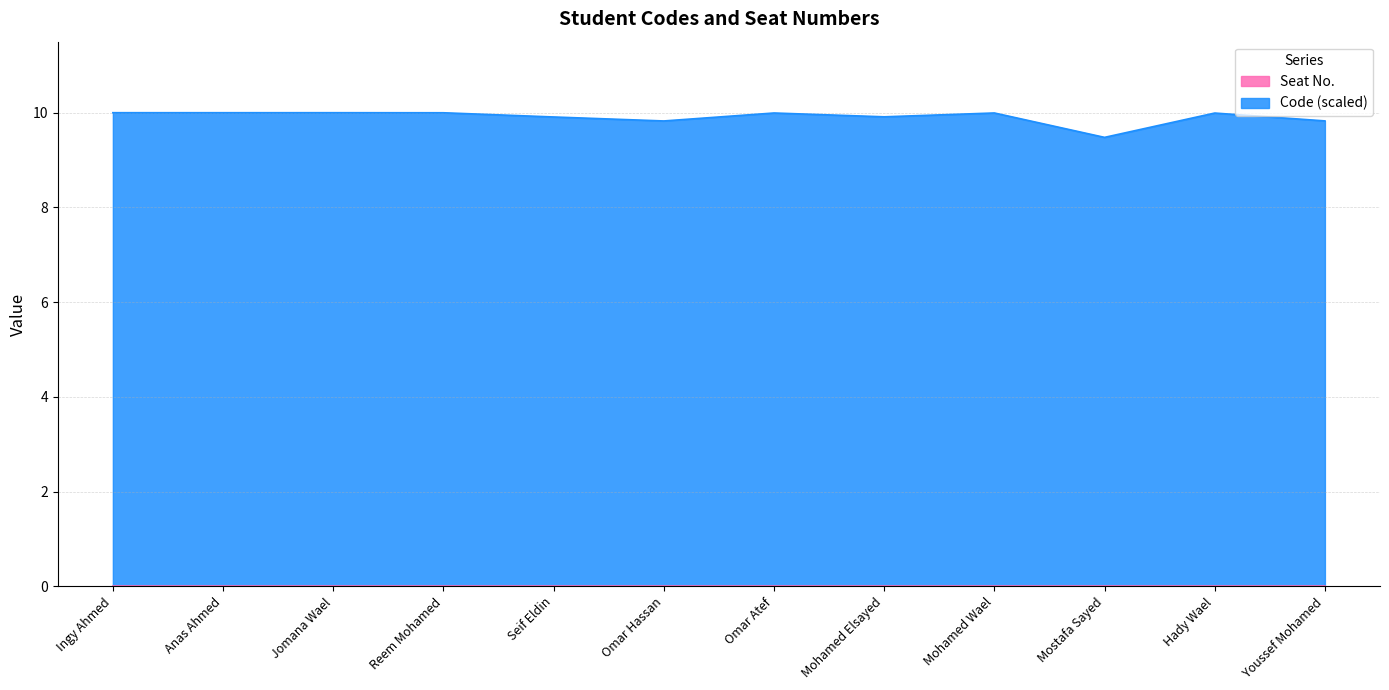

How many distinct data groups are displayed?

2